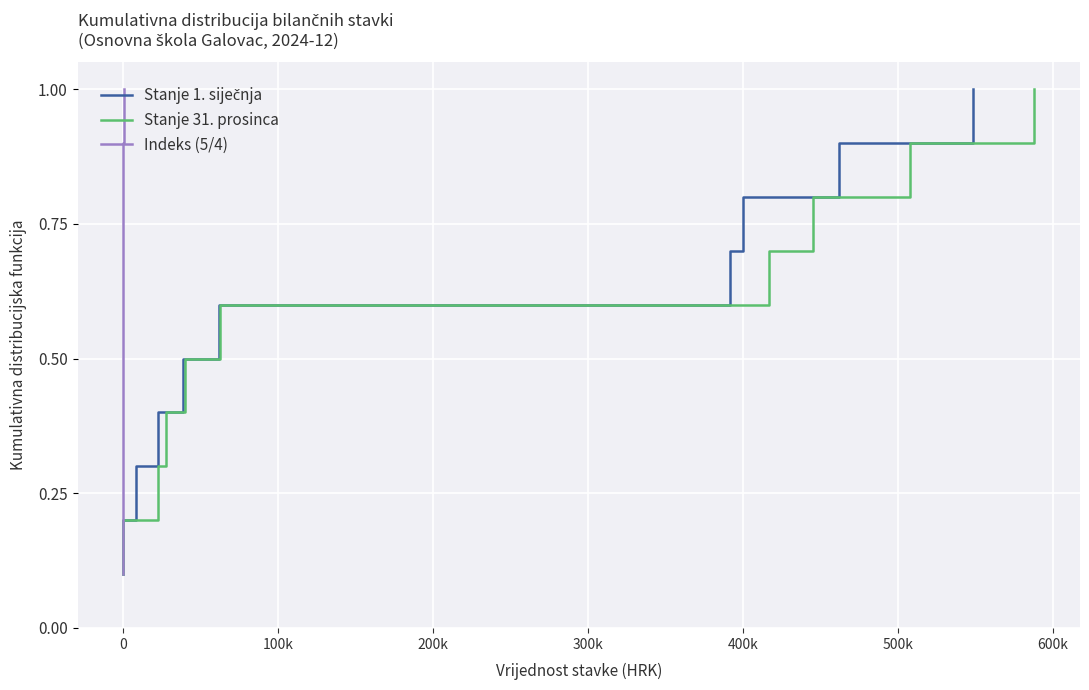

What is the difference between the Stanje 31. prosinca values at 600k and -100k?

0.7